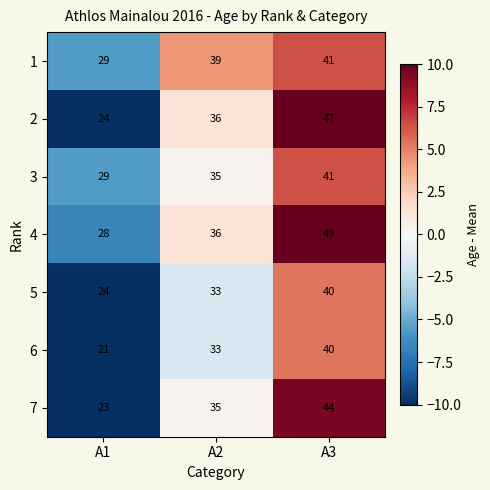

Is it true that 3 equals 58 at A3?

False